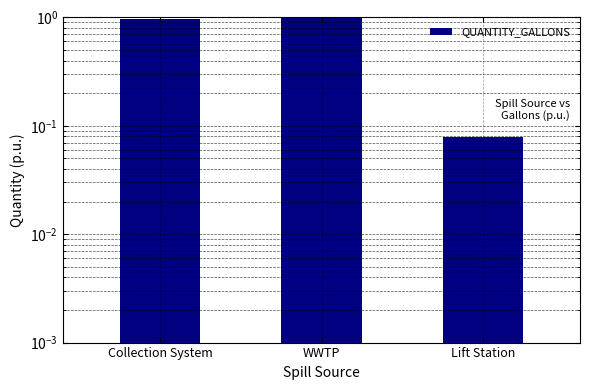

What is the difference between the second highest and minimum values?

0.9